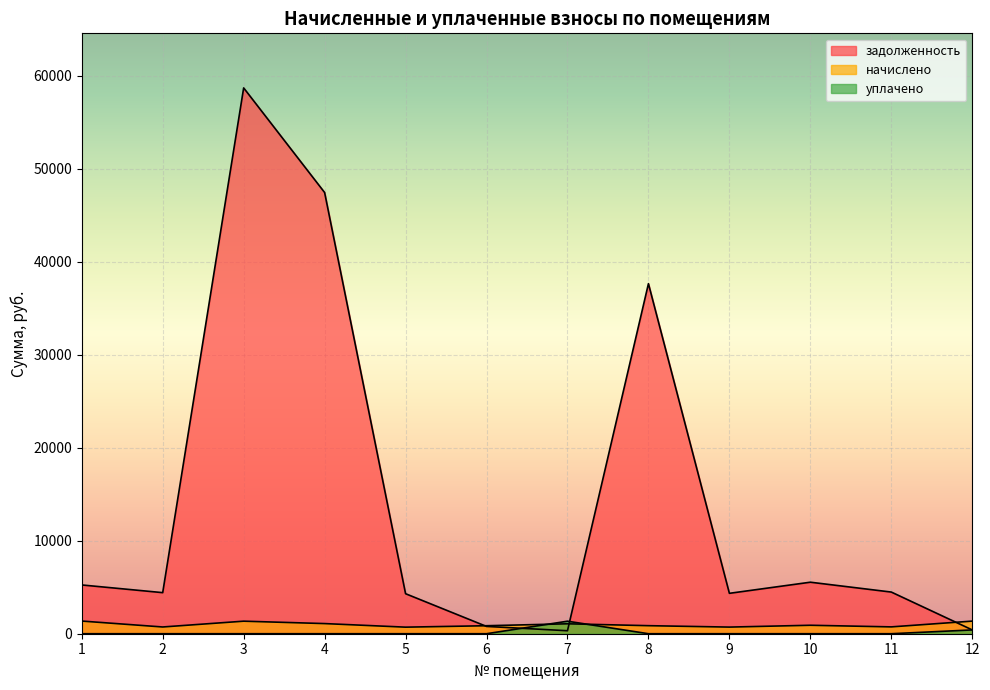

How many distinct data groups are displayed?

3